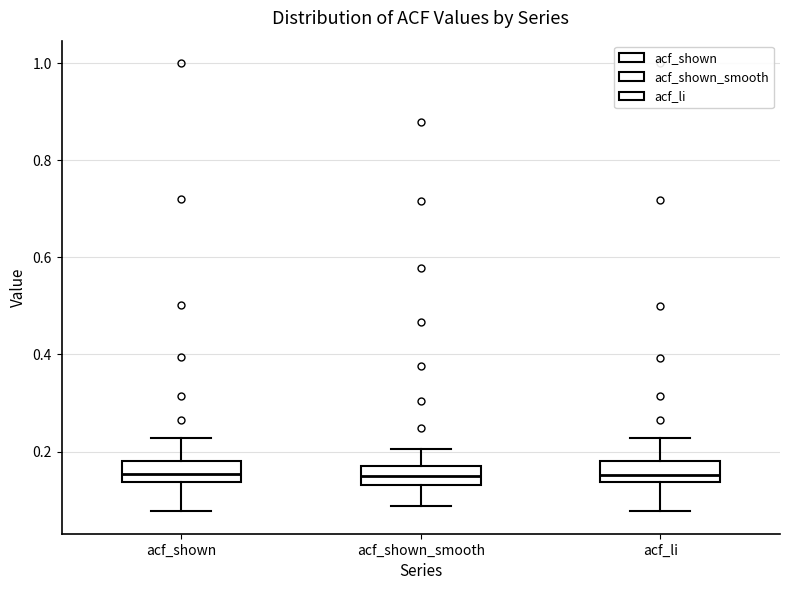

Reading left to right, read every box against the y-axis: the position of its median line, the range the box covers, and the ends of its whiskers. The values are not printed on the chart, so give them approximately, as read against the axis.

acf_shown: median 0.16, box 0.14 to 0.18, whiskers 0.08 to 0.22
acf_shown_smooth: median 0.16, box 0.14 to 0.18, whiskers 0.08 to 0.20
acf_li: median 0.16, box 0.14 to 0.18, whiskers 0.08 to 0.22